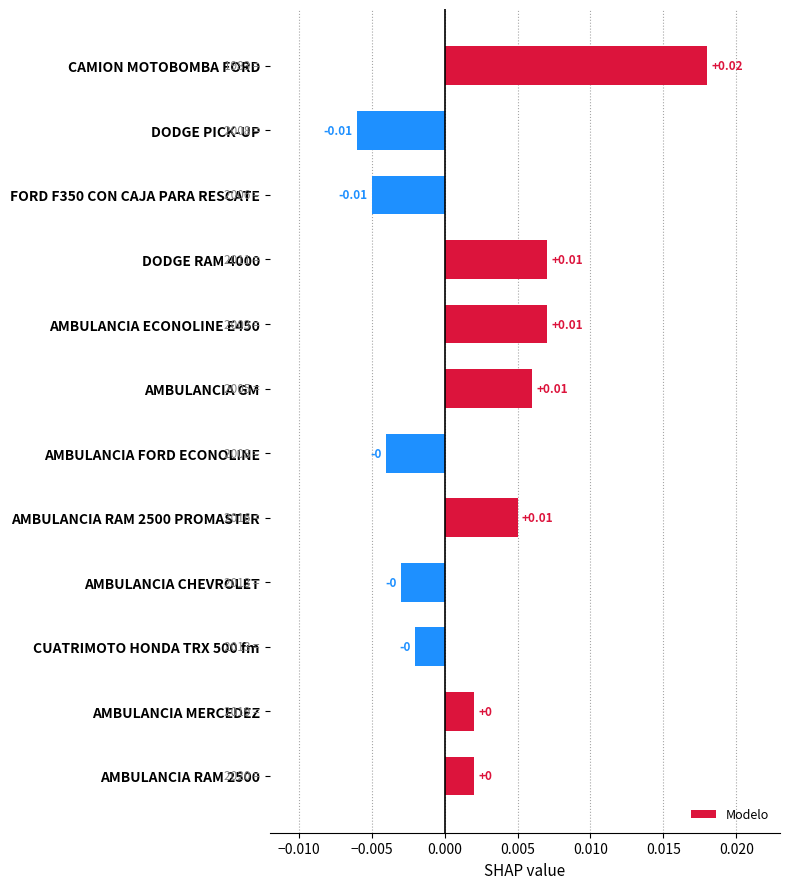

What is the label of the 9th bar from the top?

AMBULANCIA CHEVROLET